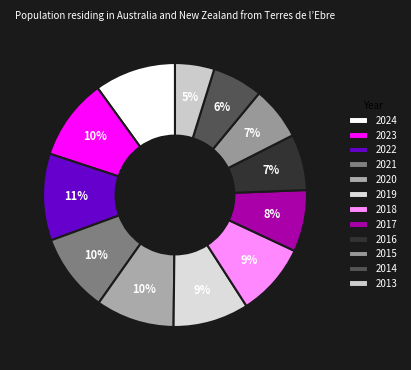

True or false: 2023 accounts for 10% of the total.

True